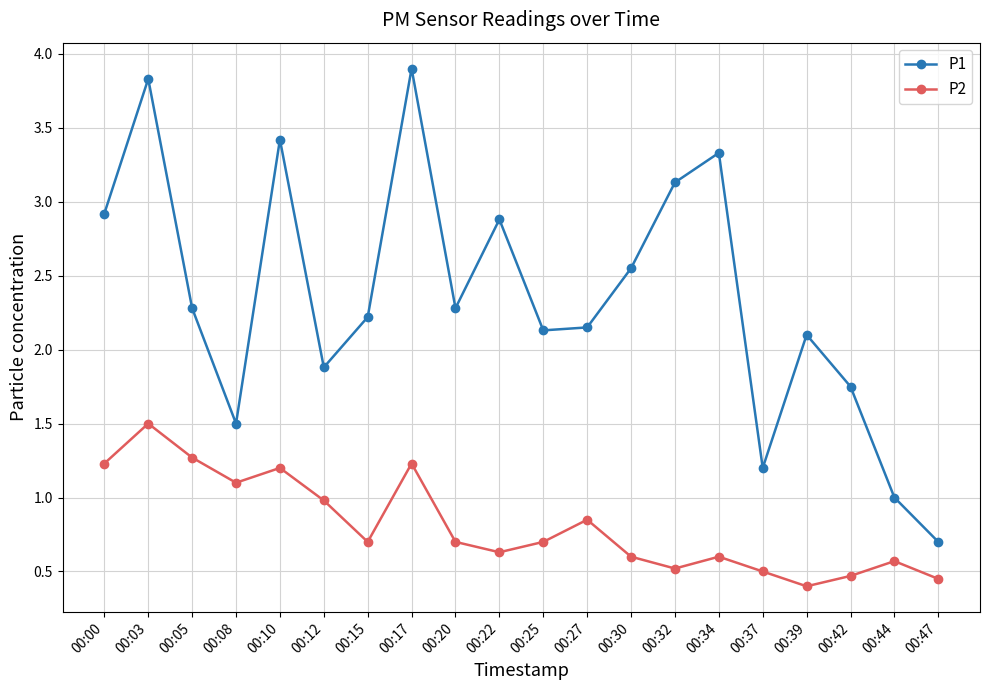

What is the difference between the maximum and minimum values in the P2 series?

1.1